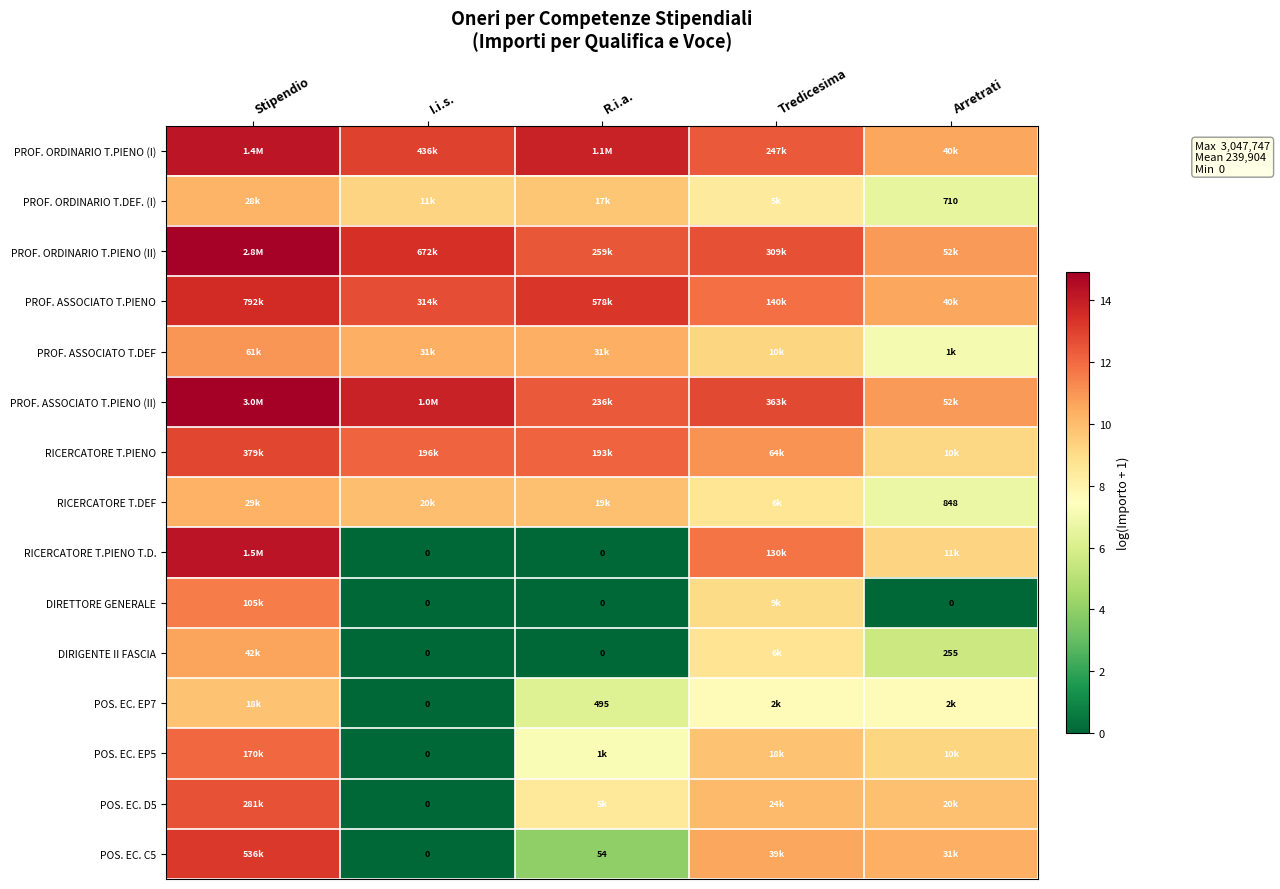

At which label does PROF. ORDINARIO T.PIENO (II) reach its minimum?

Arretrati